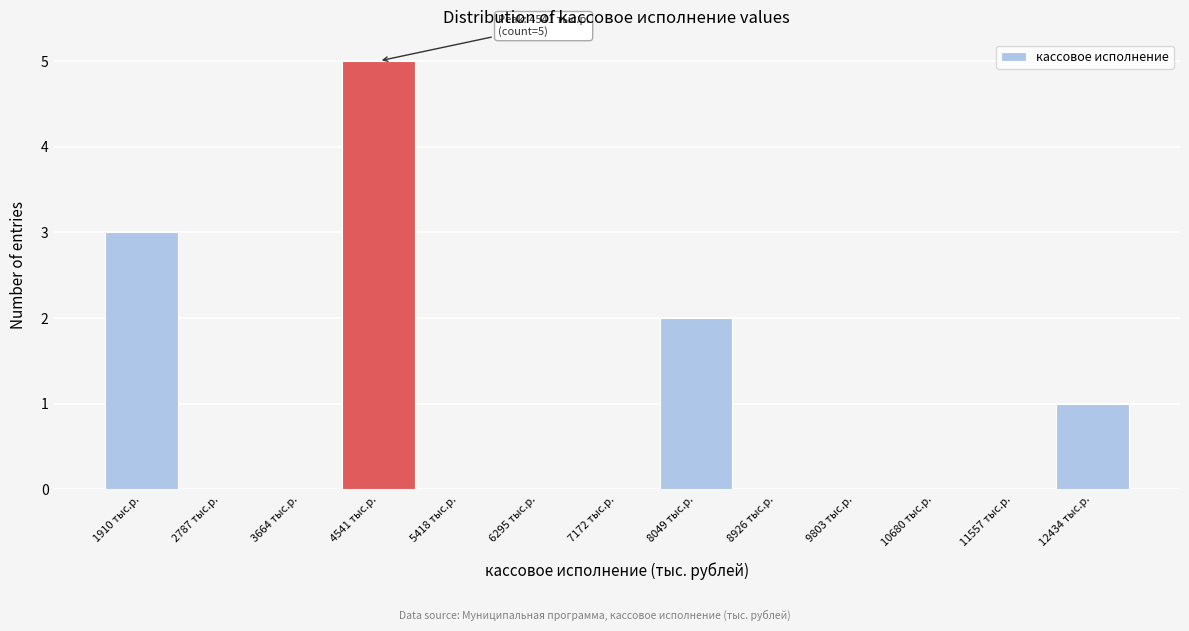

Which range on the x-axis has the tallest bar?

4100 to 5000